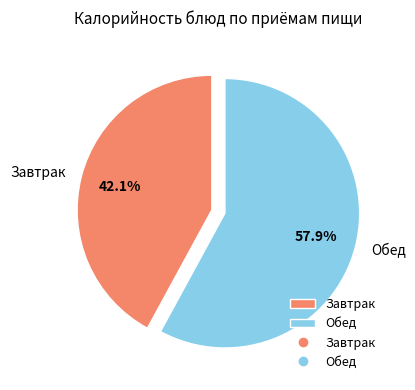

How much of the chart is everything except Завтрак?

57.9%